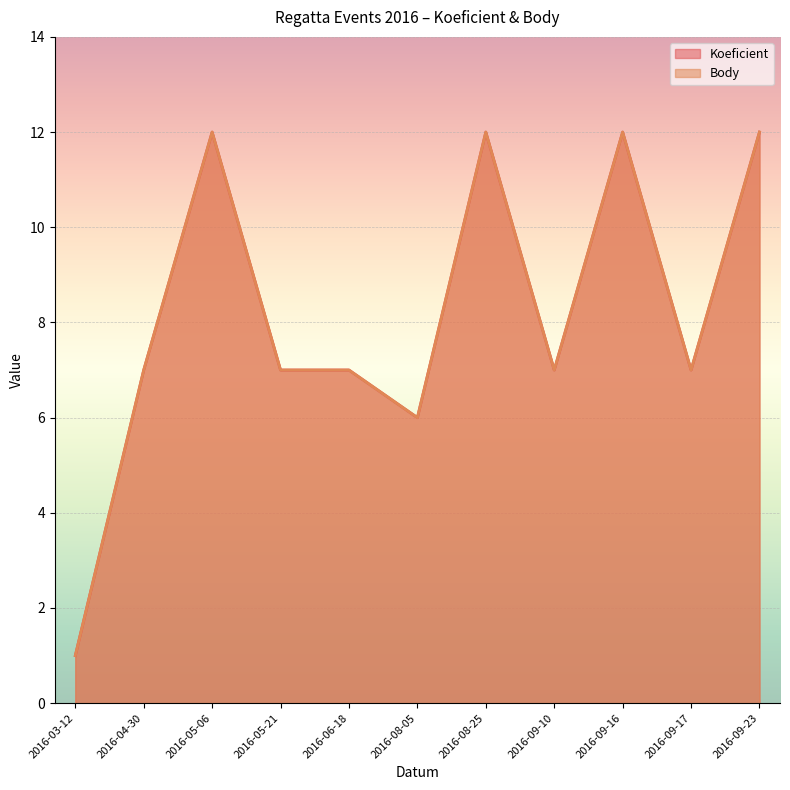

At which category is the sum across all series the highest?

2016-05-06